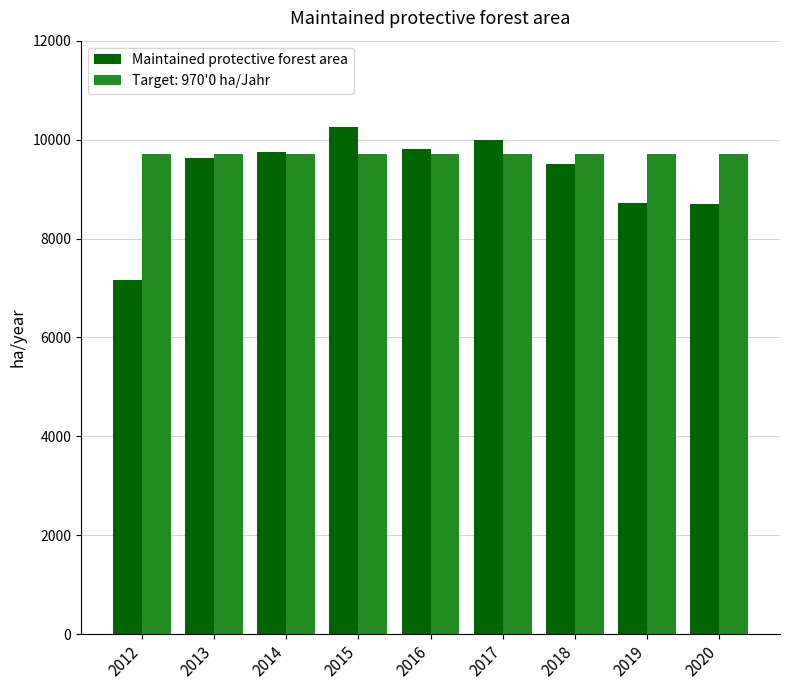

Does the chart contain any negative values?

No